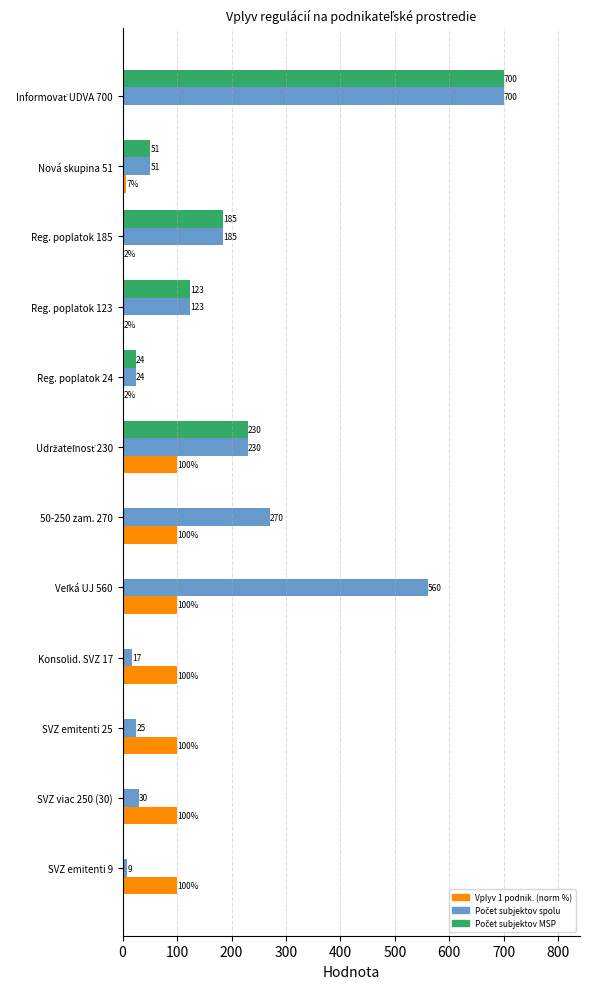

The value of Vplyv 1 podnik. (norm %) at Reg. poplatok 123 is 2. True or false?

True